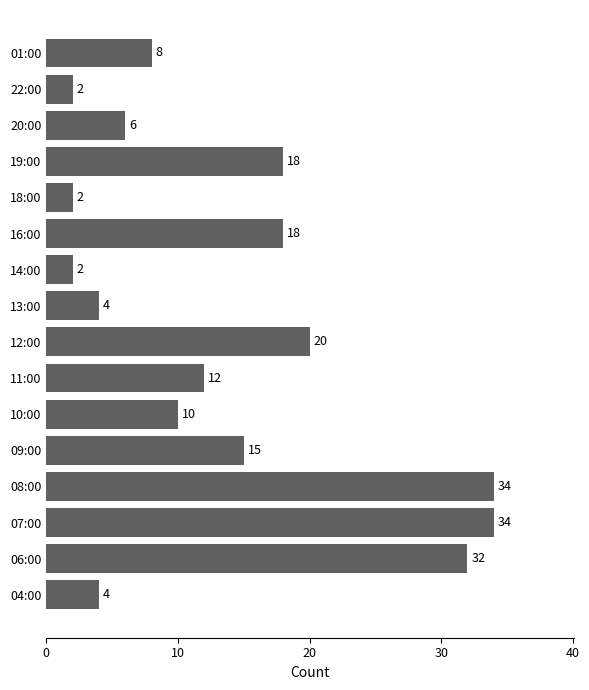

What is the difference between the maximum and second lowest values?

32